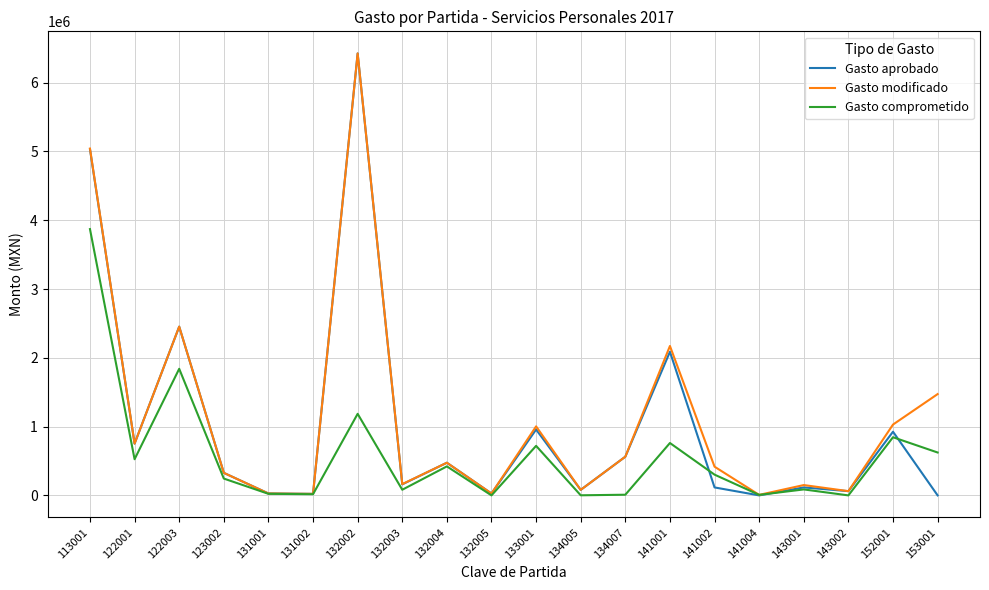

What is the highest value of the Gasto comprometido series?

3871292.8